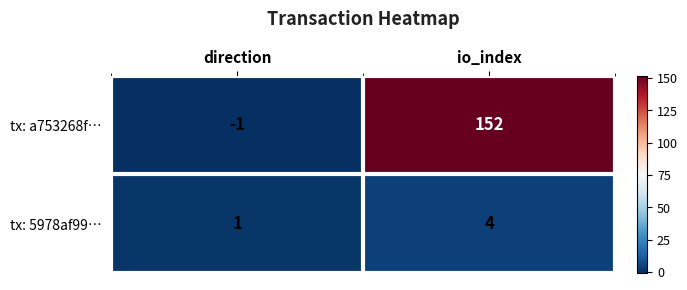

What is the maximum value shown in the chart?

152